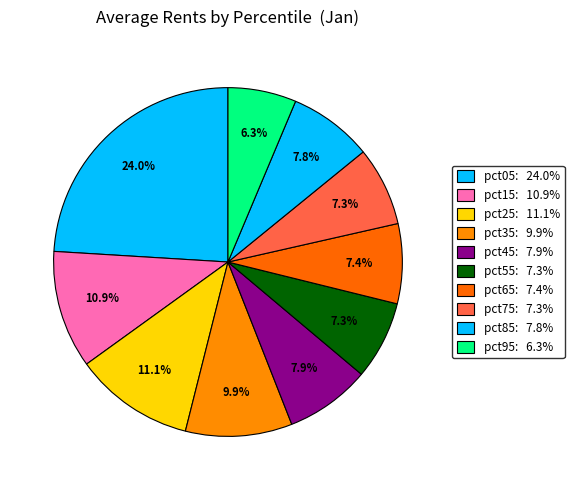

What is the smallest slice in the pie chart?

pct95